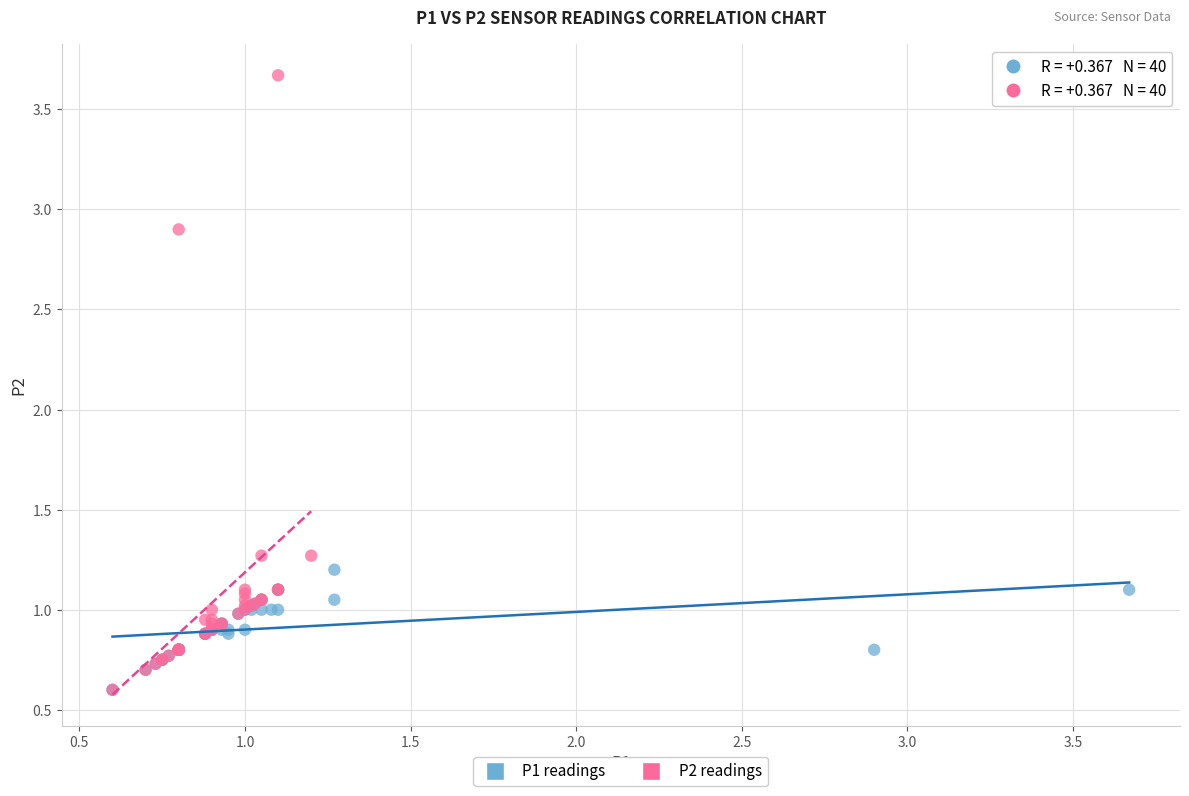

Which series contains the highest Y value?

P2 readings